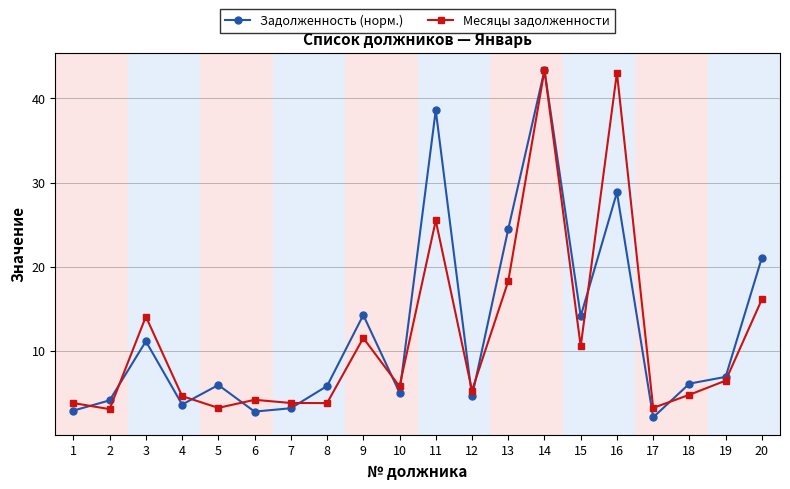

True or false: Задолженность (норм.) has more than 0 points higher than both neighbors.

True